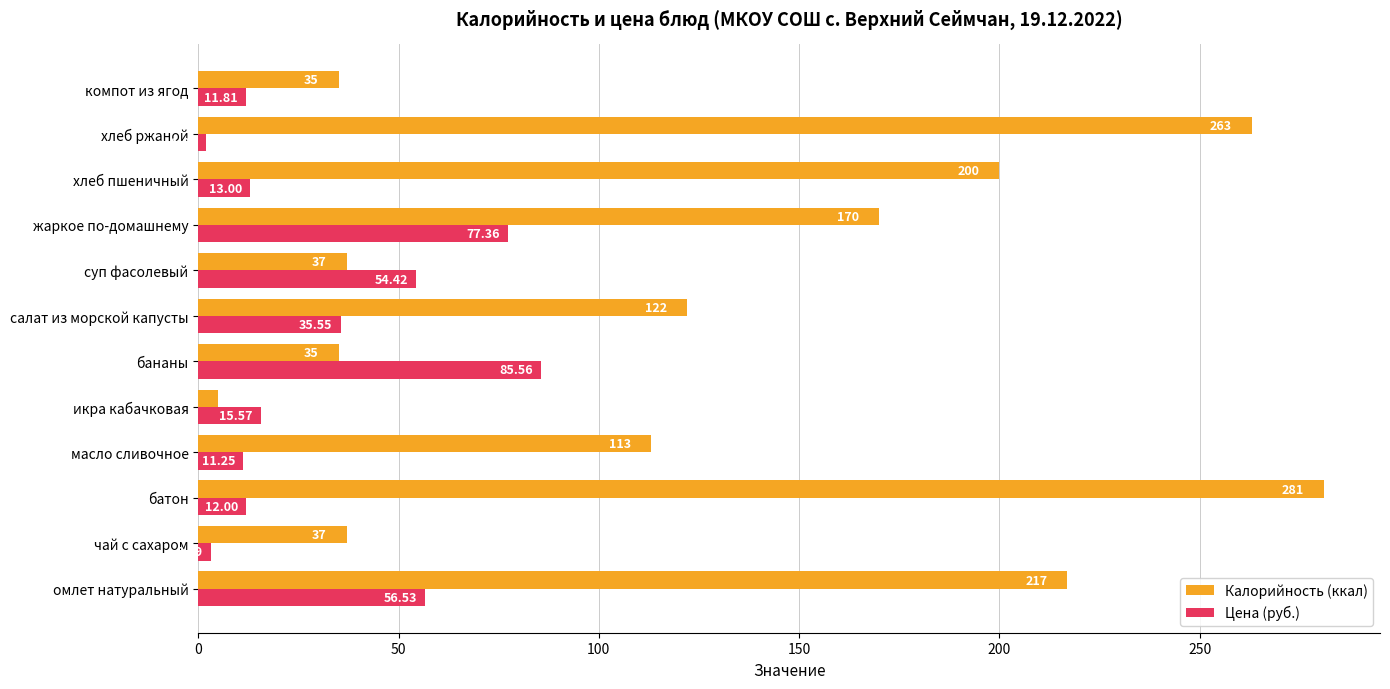

Count the number of data series in this chart.

2